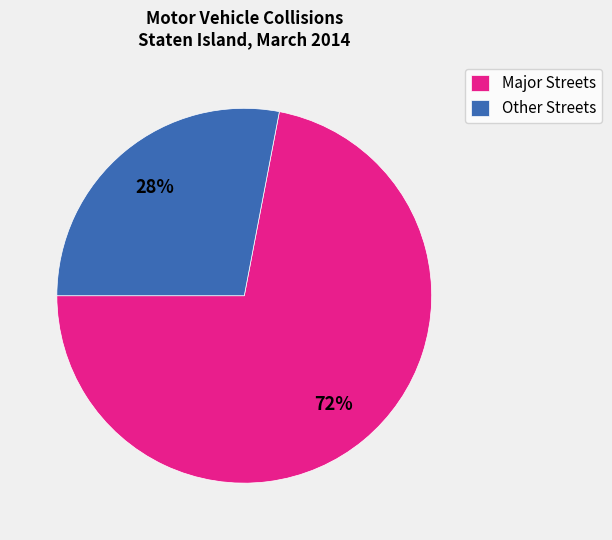

What percentage is the Other Streets slice, to the nearest percent?

28%